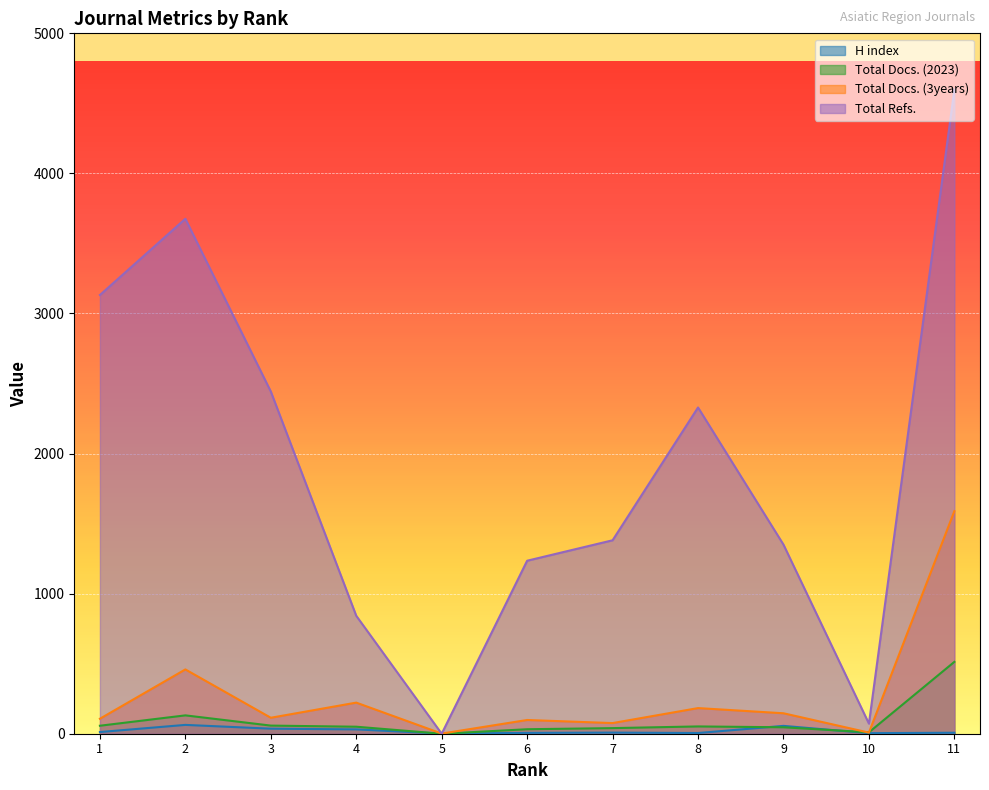

What is the difference between the maximum and minimum values in the H index series?

62